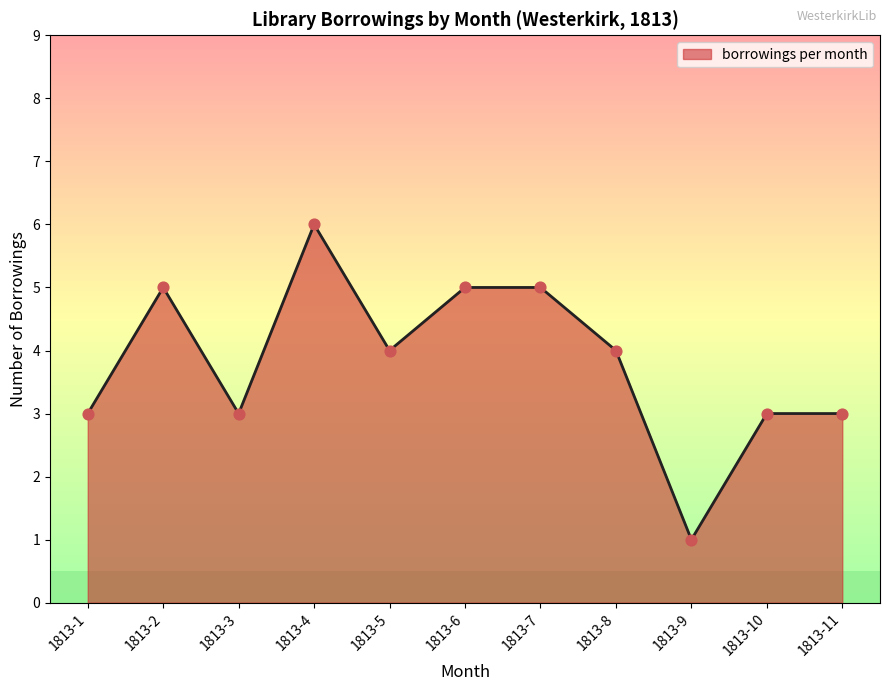

What is the change in value from 1813-4 to 1813-7?

-1